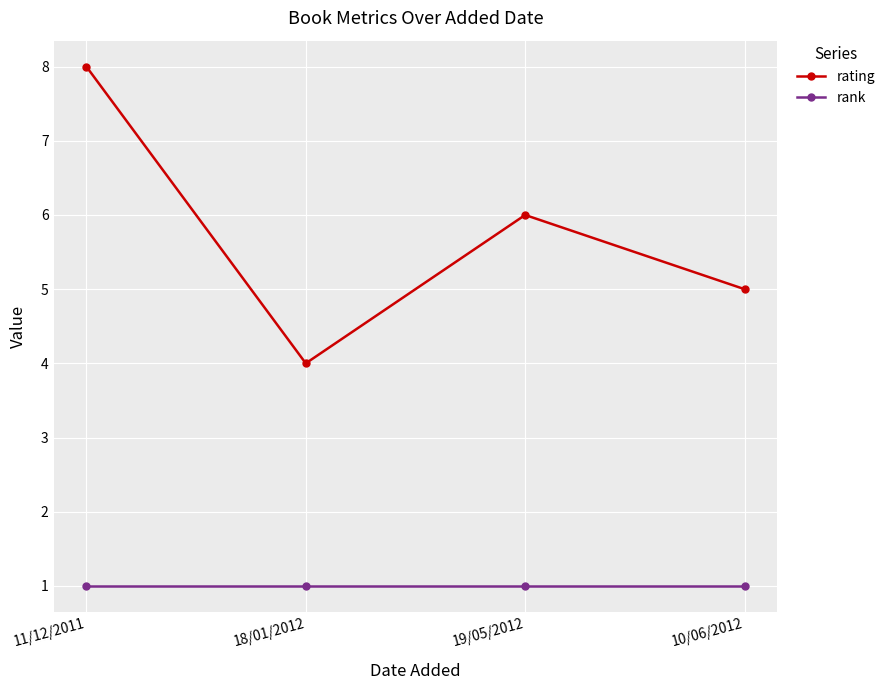

True or false: rank and rating cross at least once.

False